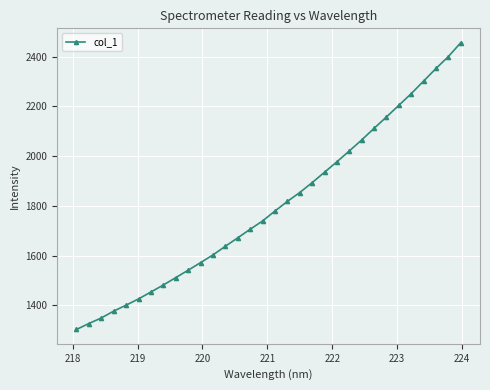

What is the value of the 25th point from the left?

2111.9